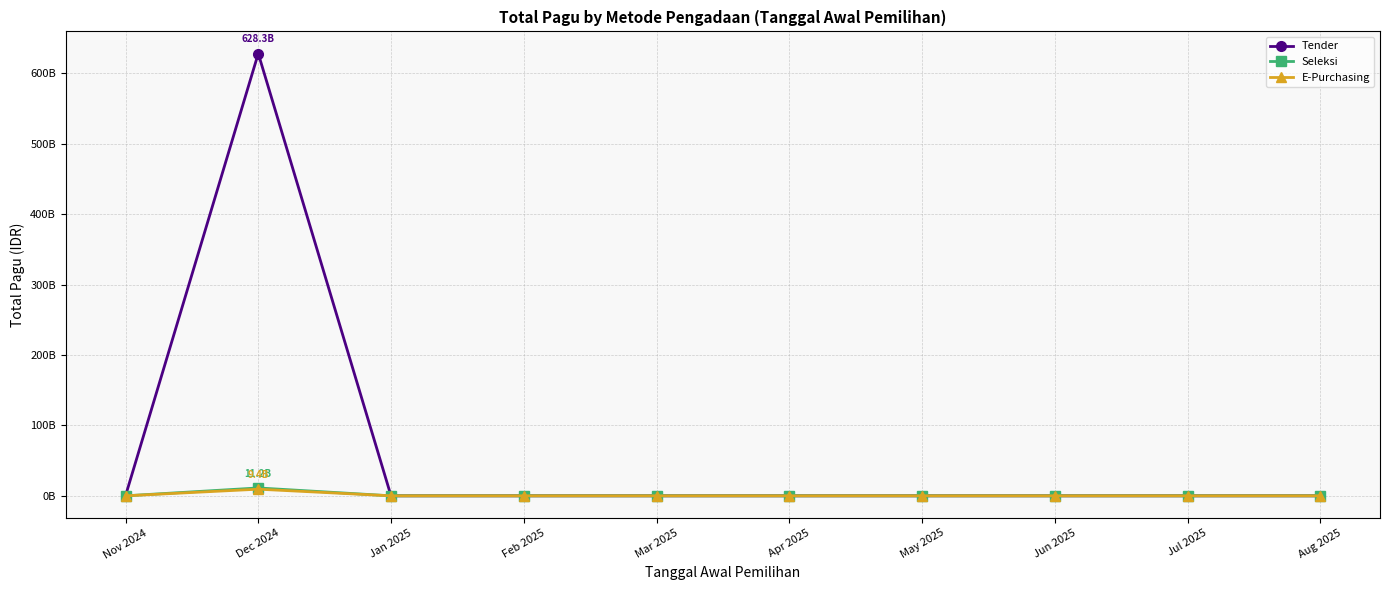

True or false: Tender and Seleksi cross at least once.

False